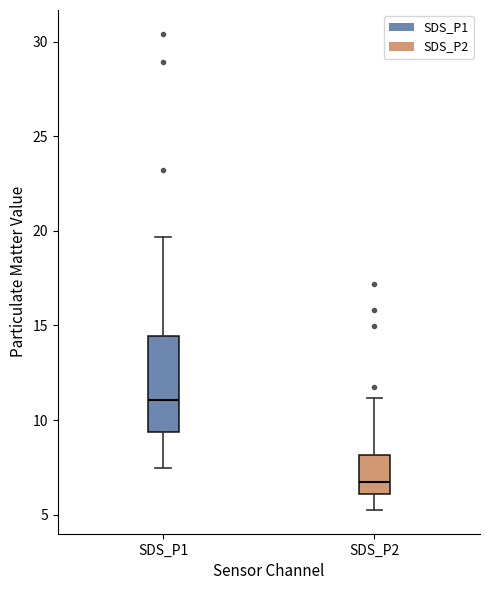

Where is the upper edge of the box for SDS_P1 on the y-axis? The values are not printed on the chart, so give them approximately, as read against the axis.

14.5